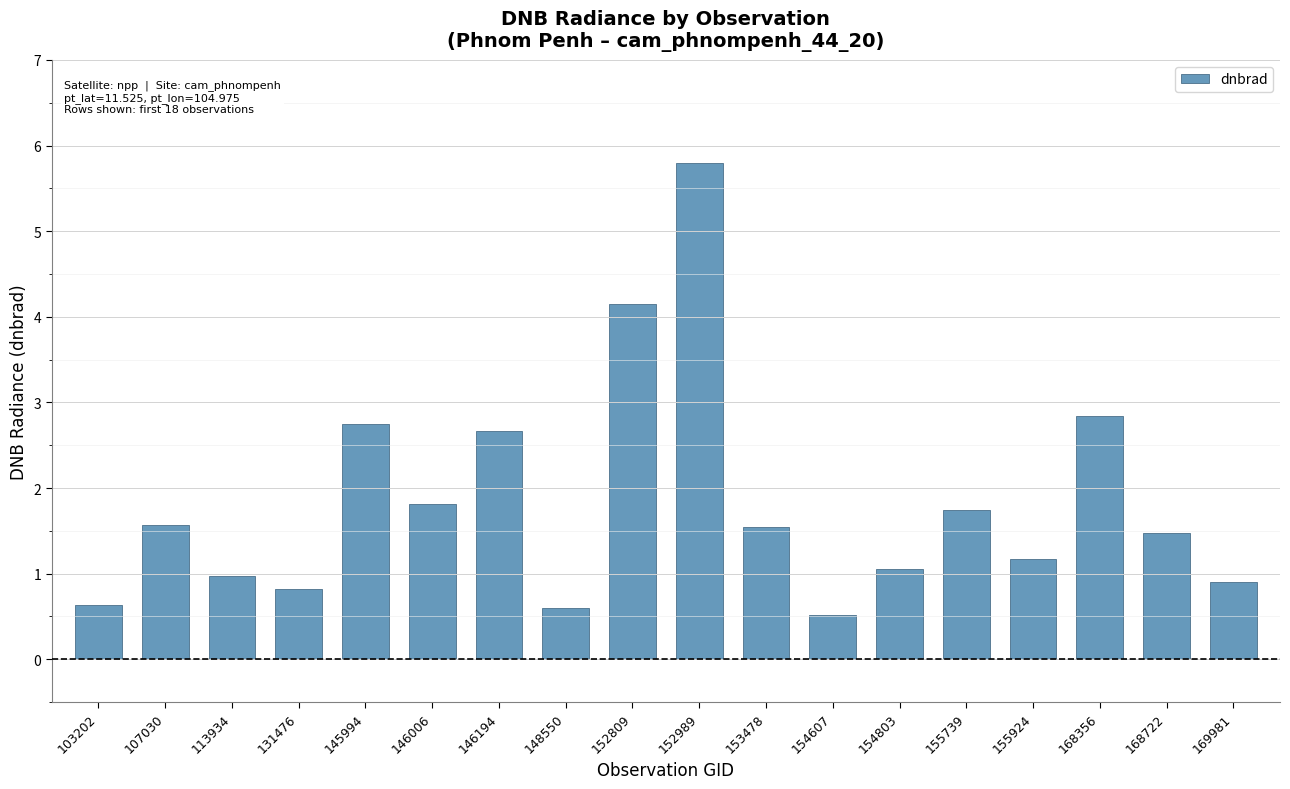

Which has a higher value, 145994 or 113934?

145994